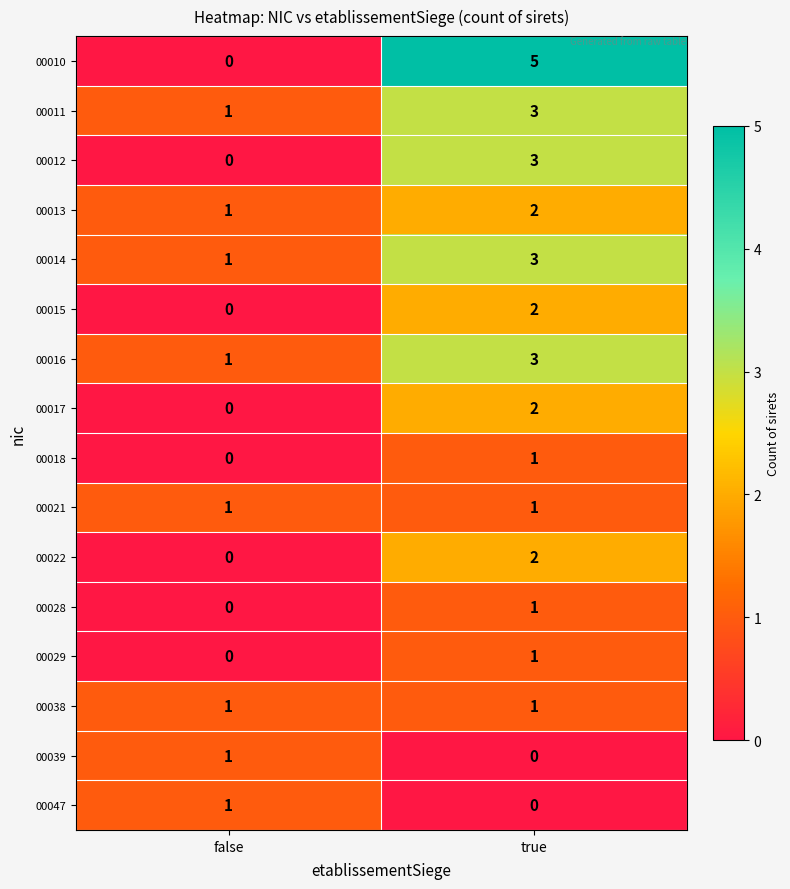

List the labels in order of 00018 value, largest first.

true, false